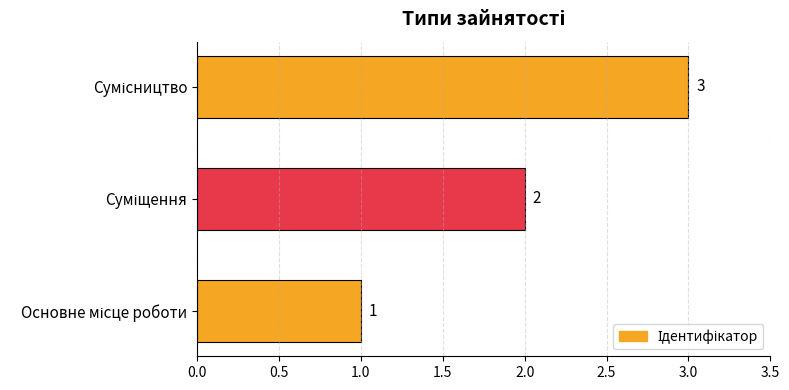

What is the sum of all values?

6